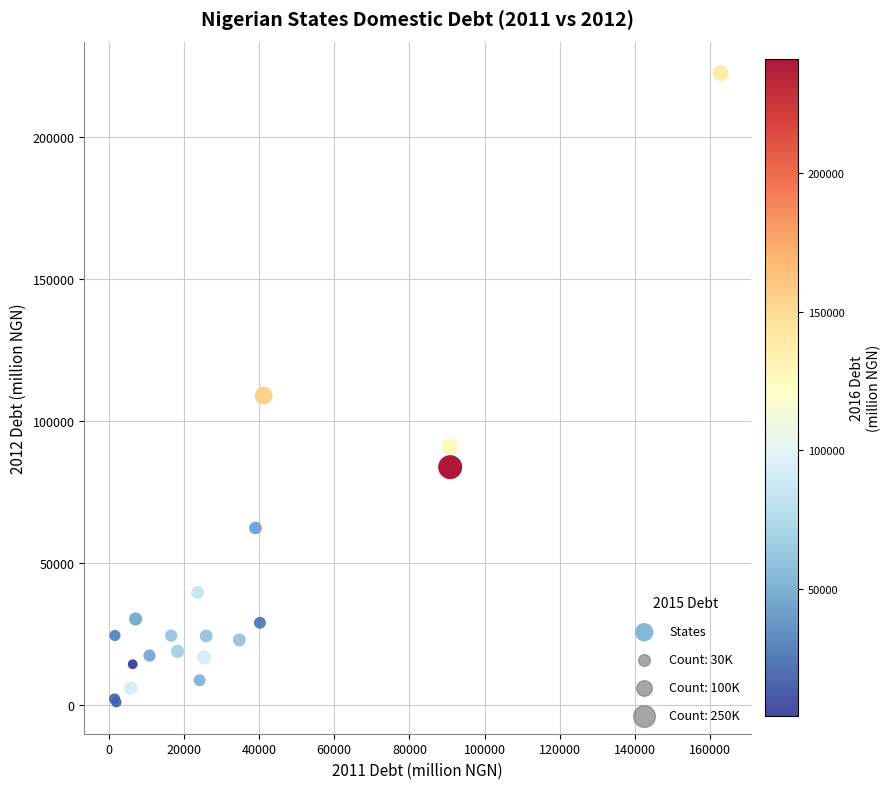

What Y value in the scatter plot is closest to 111660?

108889.4